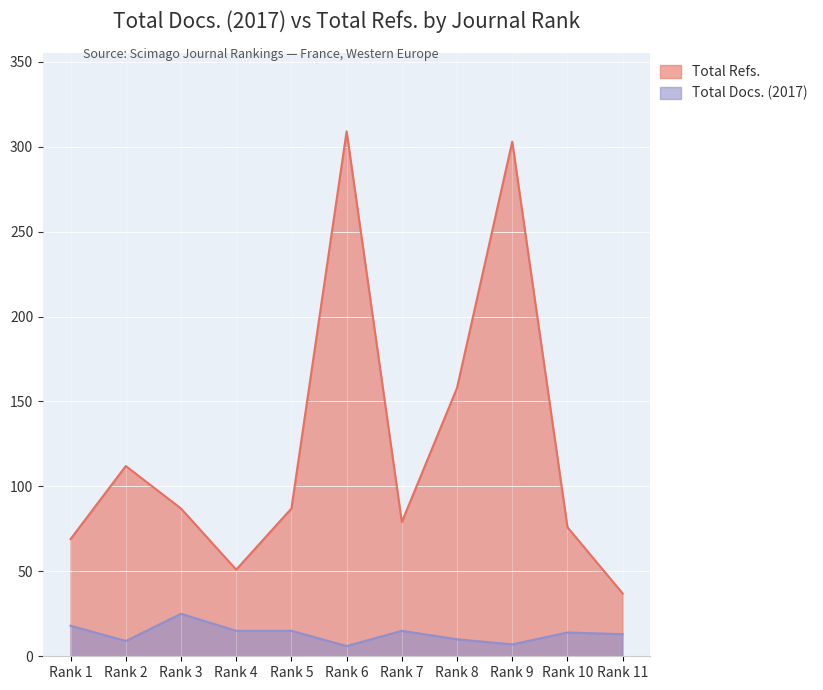

At which label does Total Docs. (2017) reach its peak?

Rank 3